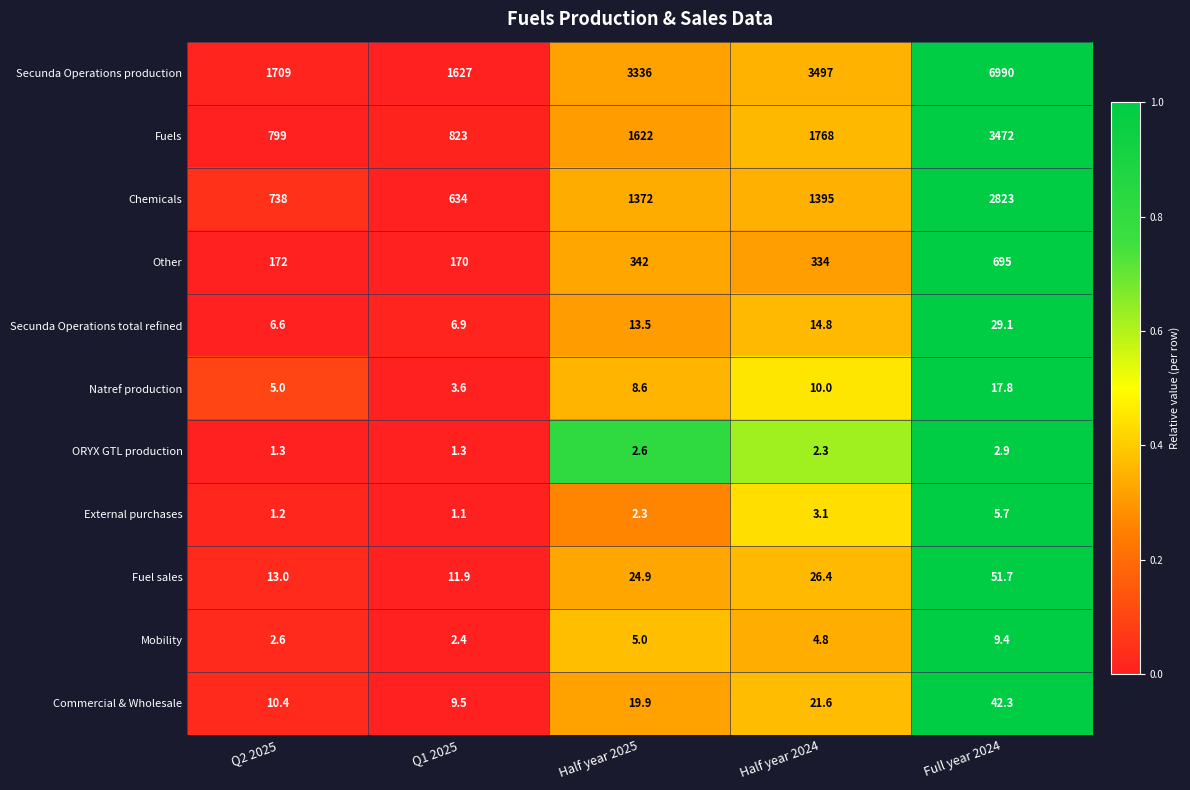

Rank the categories by Commercial & Wholesale value from highest to lowest.

Full year 2024, Half year 2024, Half year 2025, Q2 2025, Q1 2025